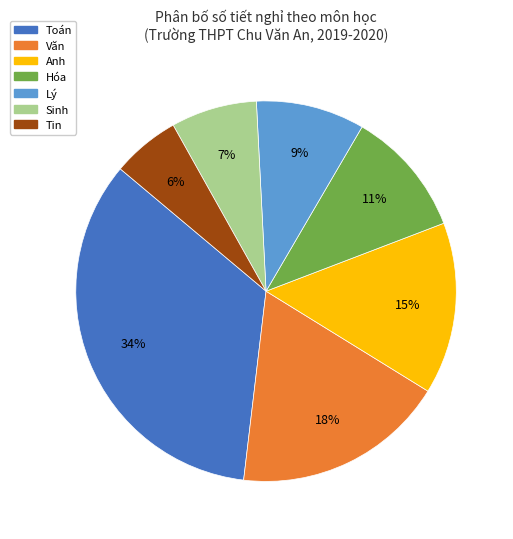

Which category has the smallest portion of the pie?

Tin